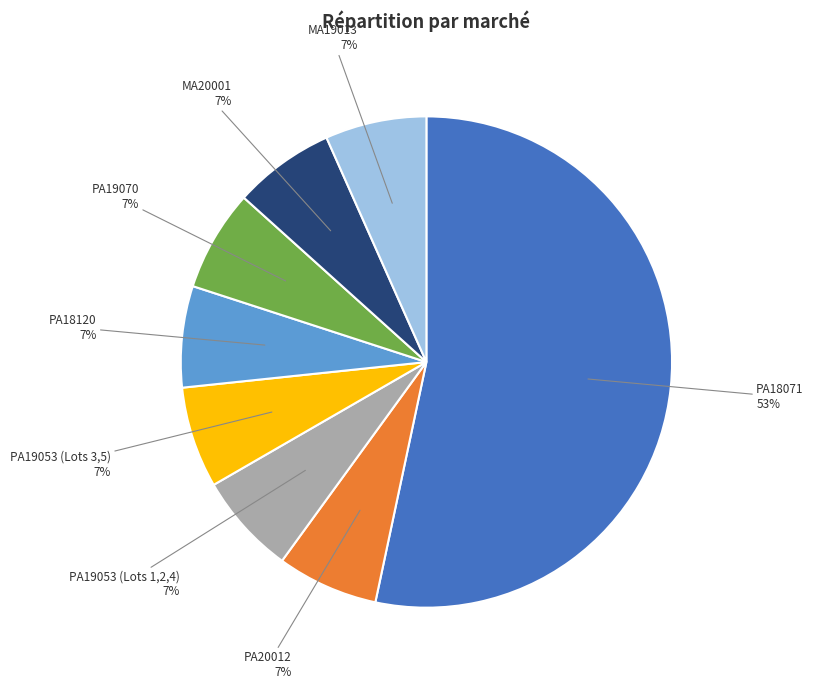

To the nearest percent, what is the average slice percentage?

12%